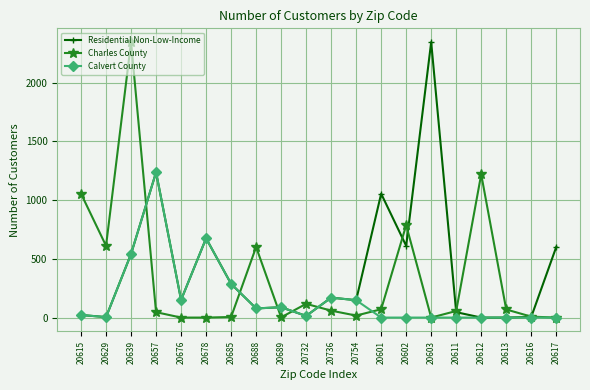

What is the maximum value shown in the chart?

2346